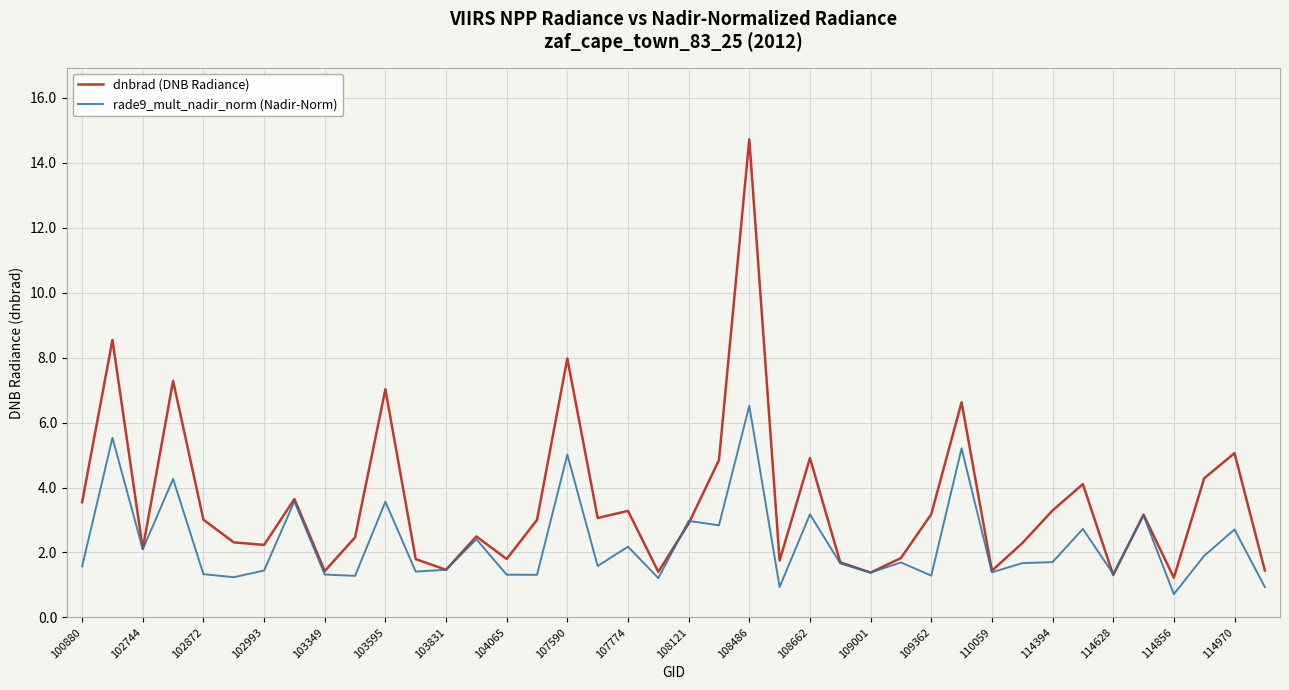

What is the greatest value displayed?

14.7